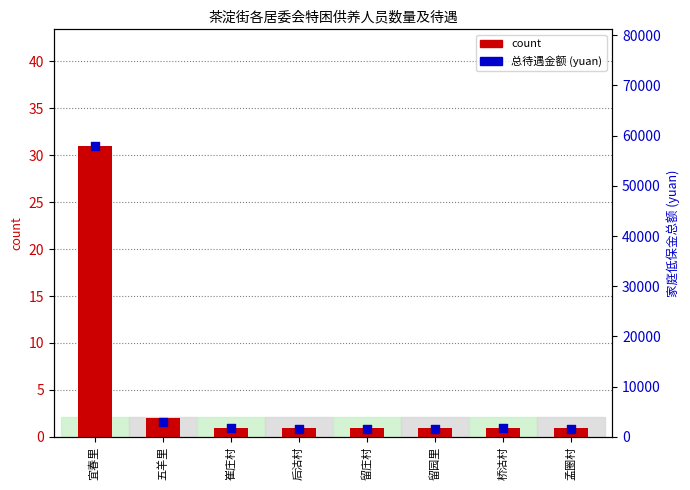

Which series has the widest spread of Y values?

total benefit (yuan)